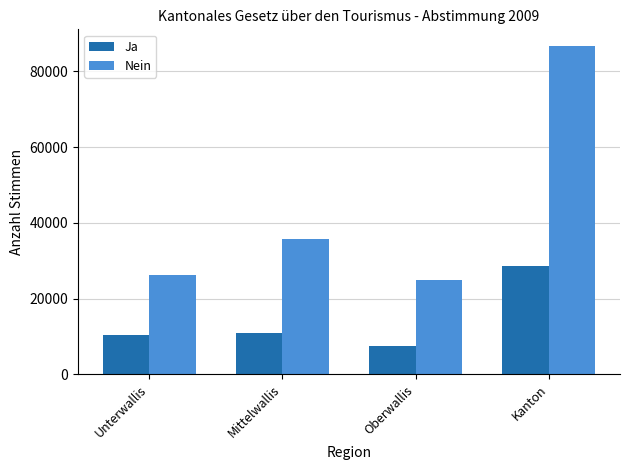

Is the value of Ja at Unterwallis greater than the value of Nein at Mittelwallis?

No